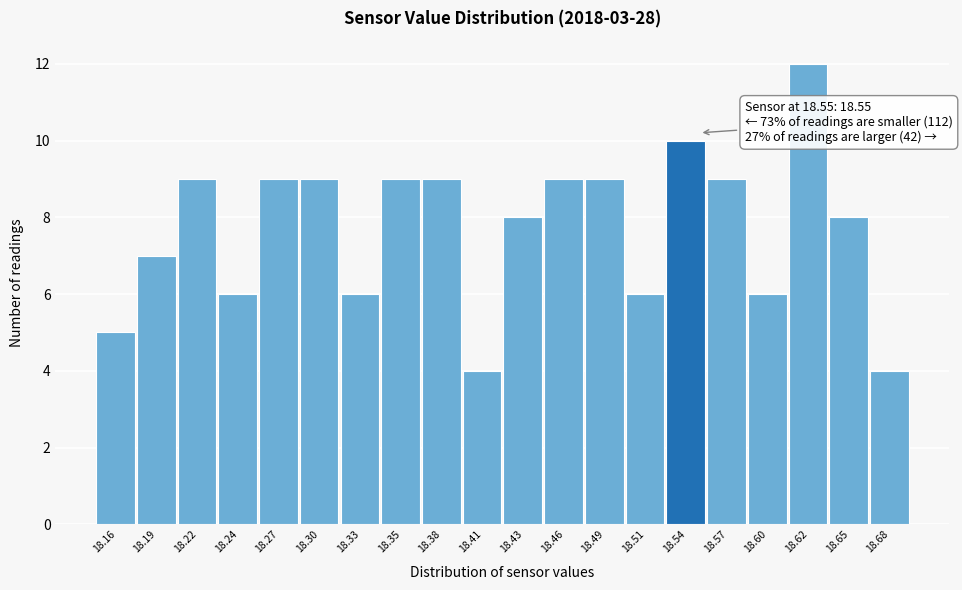

Over which range of the x-axis is the bar tallest?

18.609 to 18.636